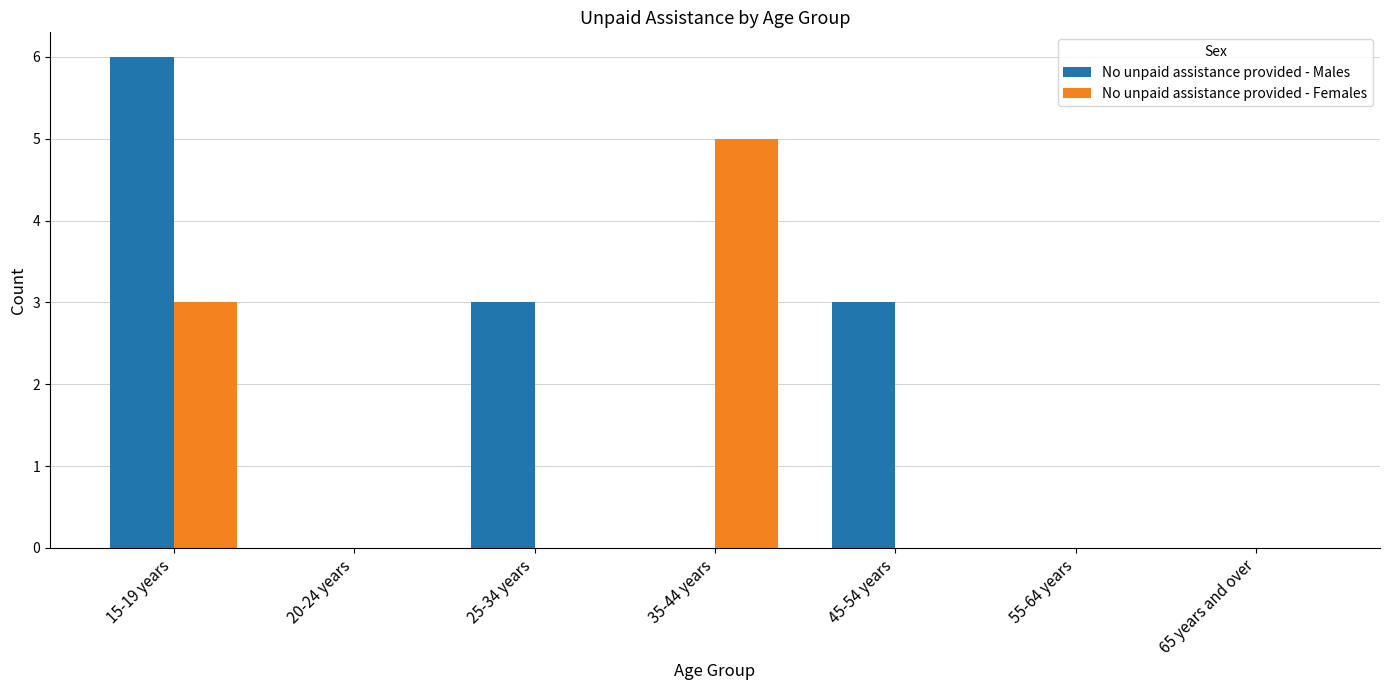

What is the difference between the No unpaid assistance provided - Males values at 20-24 years and 15-19 years?

6